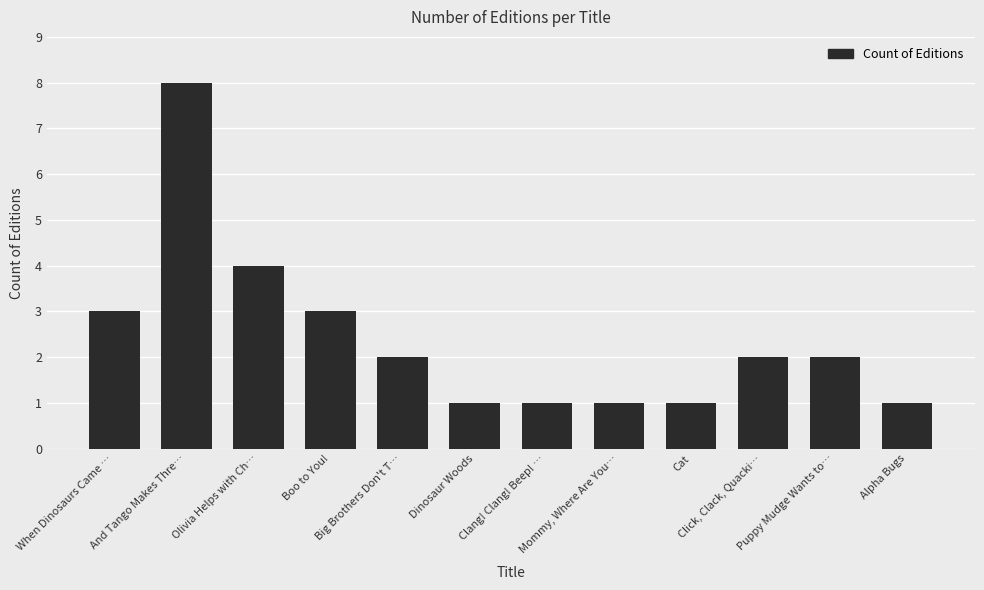

What is the approximate value at Olivia Helps with Ch…?

4